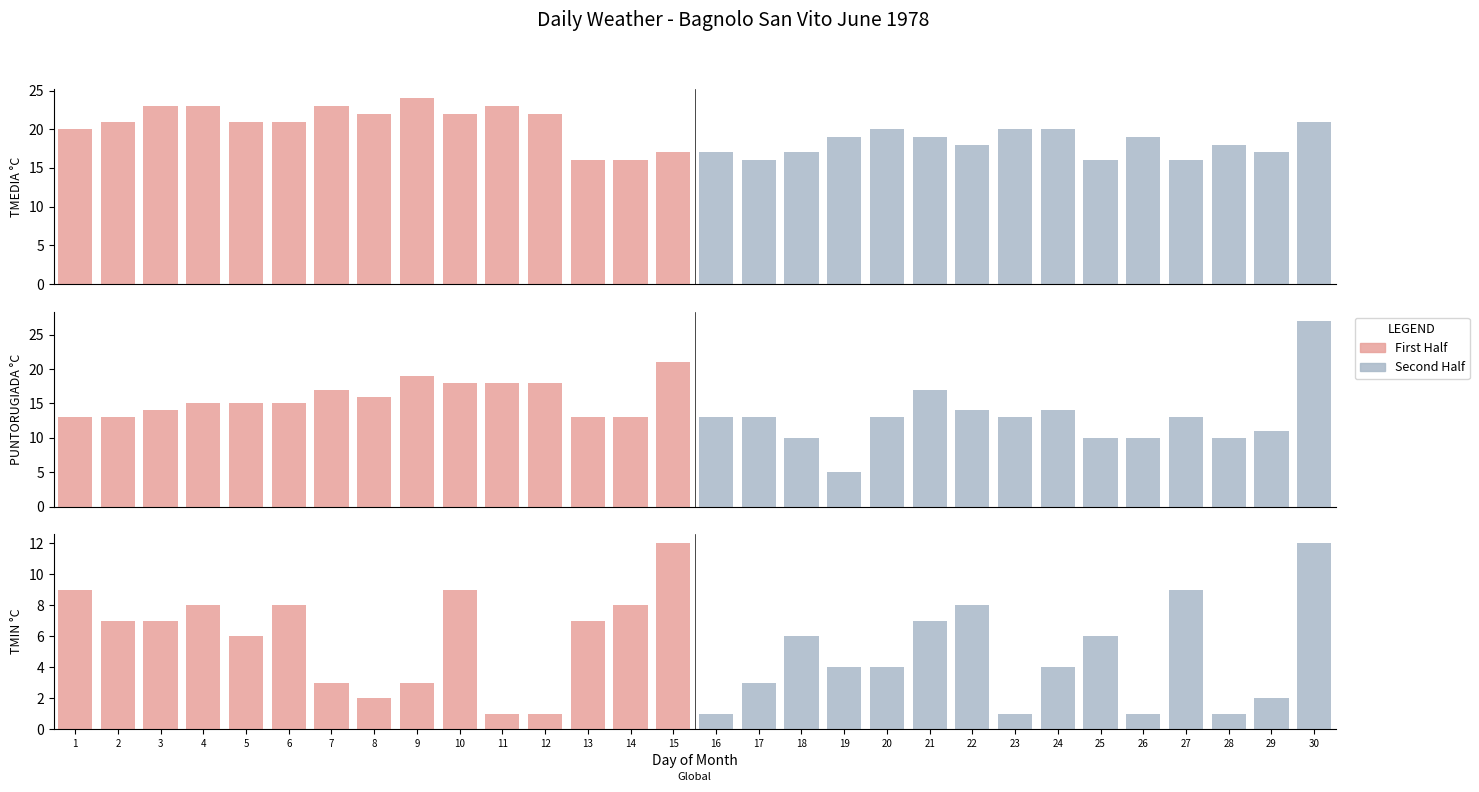

How many data points in First Half are above 22?

5